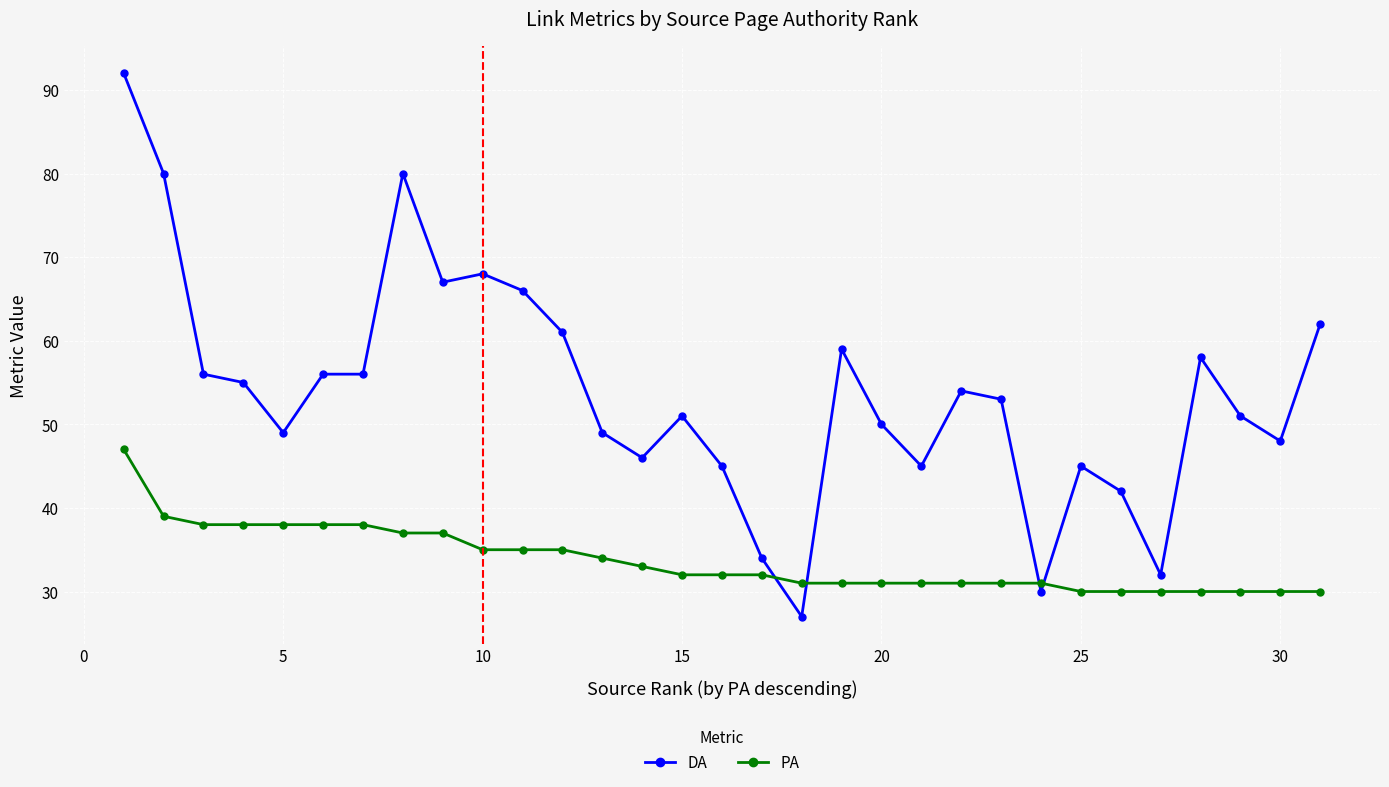

Count the number of data series in this chart.

2